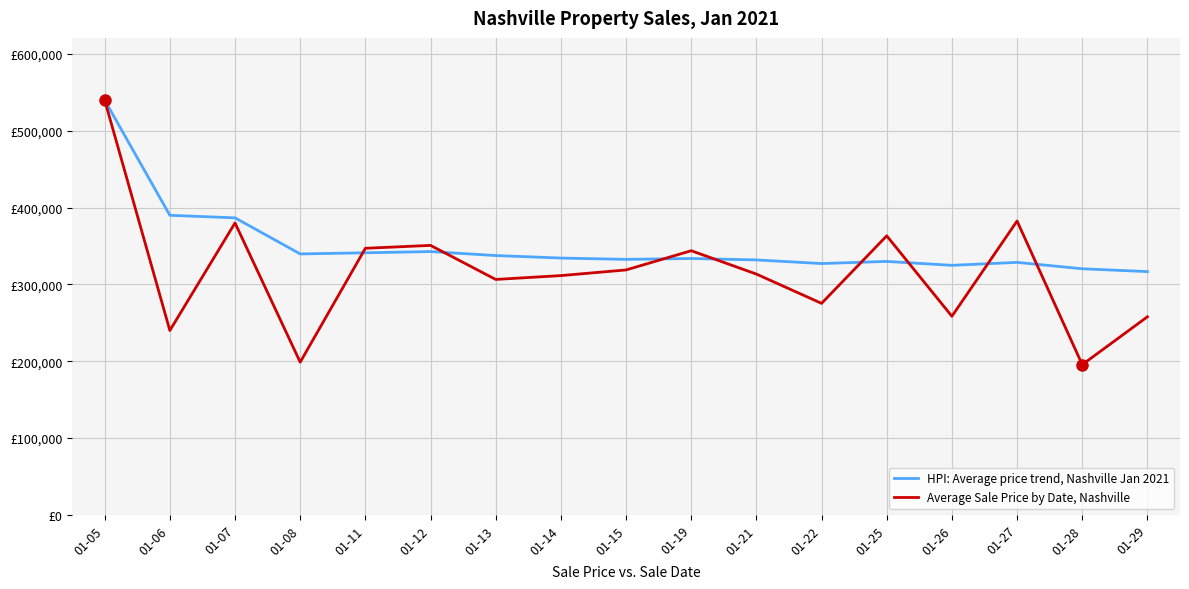

Does the chart display data point markers on the line(s)?

No